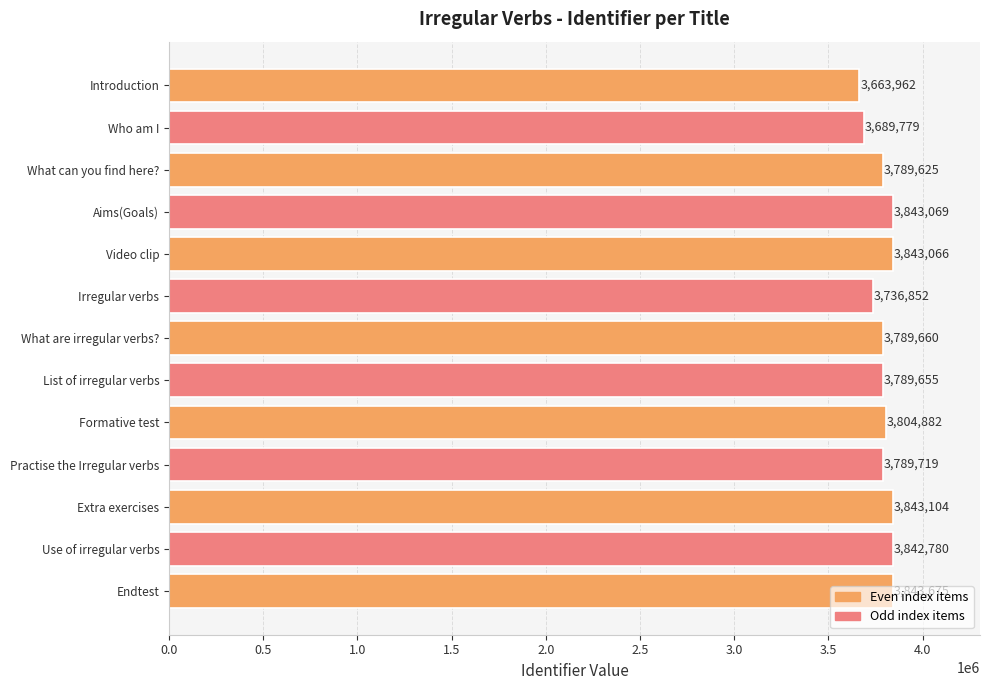

True or false: the data shows 3842780 at Use of irregular verbs.

True